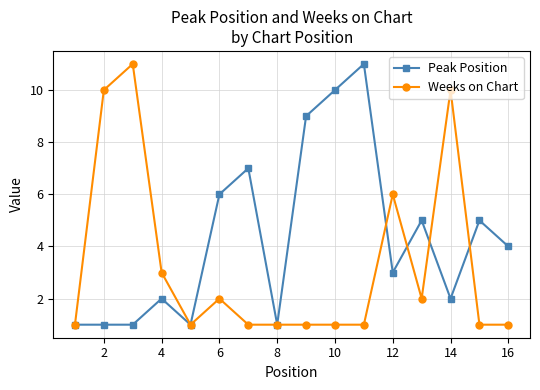

What is the maximum value shown in the chart?

11